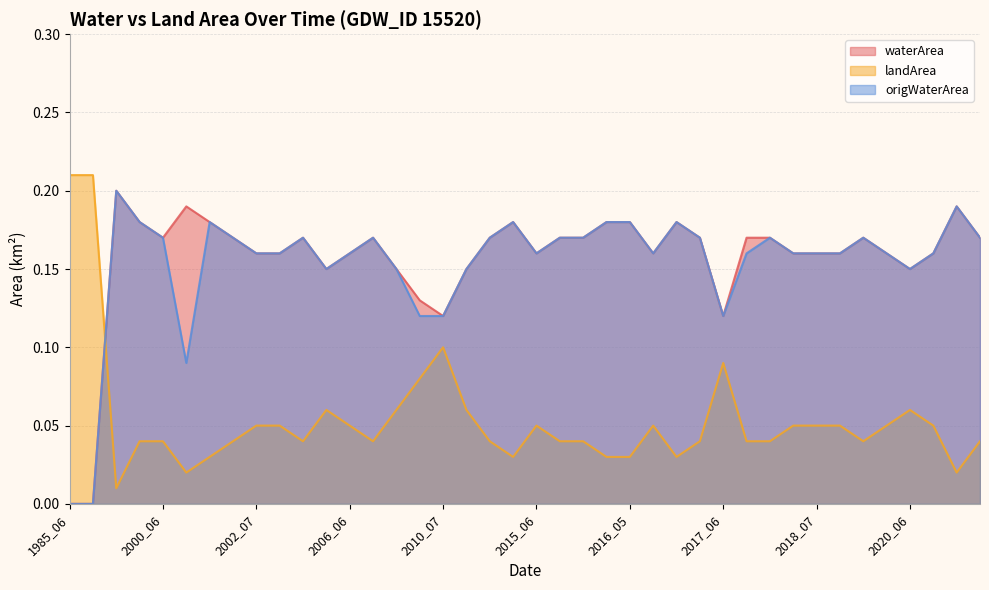

What are all the series names shown in the legend?

waterArea, landArea, origWaterArea